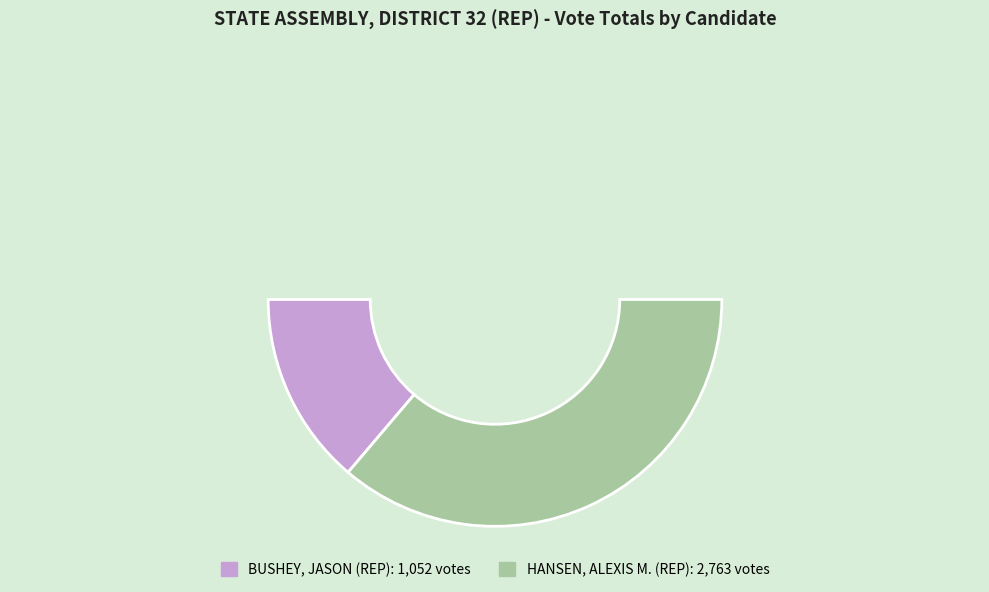

How many slices are in this pie chart?

3